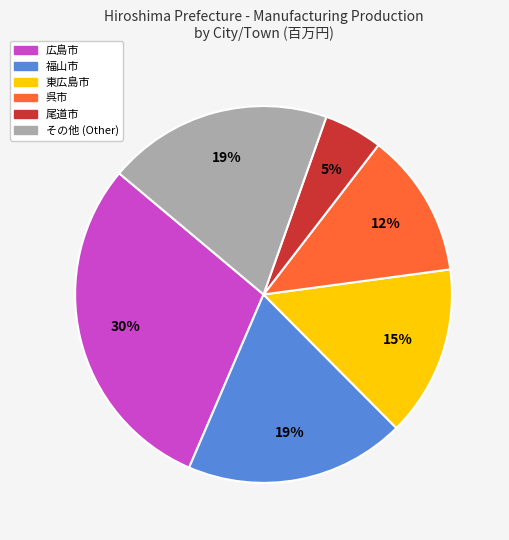

To the nearest percent, what is the average slice percentage?

17%